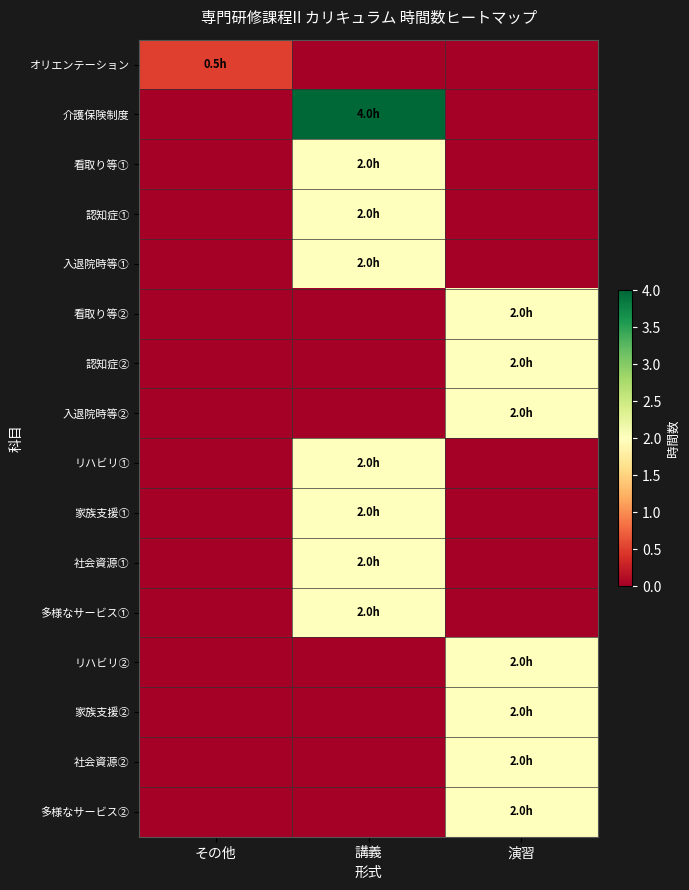

What is the spread (max minus min) of values at 講義?

4.0